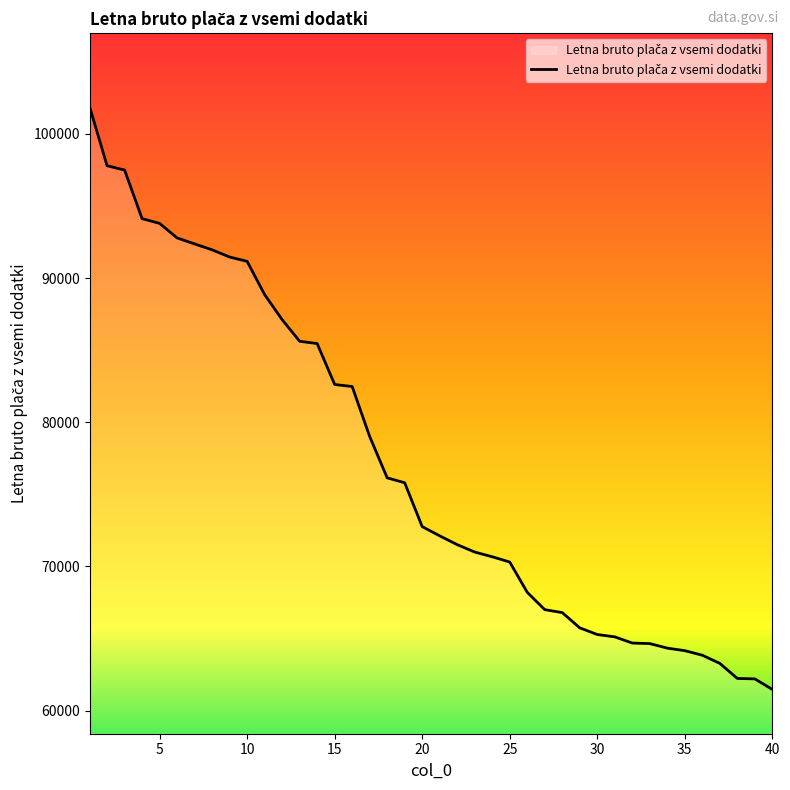

What is the smallest value displayed?

61476.9